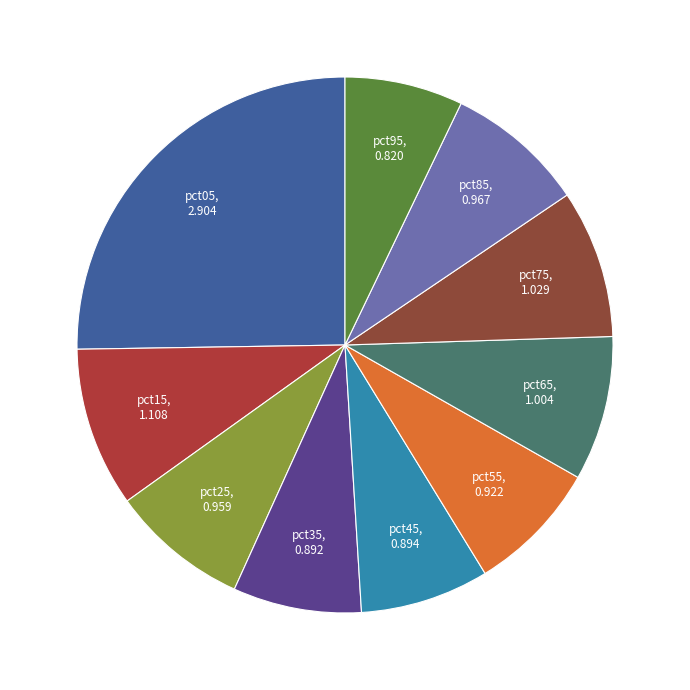

How many segments does this pie chart have?

10